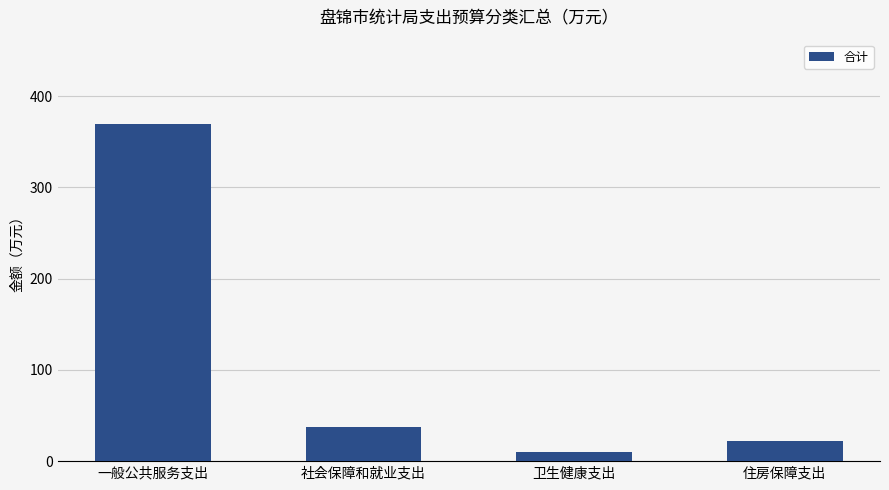

Reading left to right, what are all the values shown in this chart?

369.4	37.2	10.2	22.1